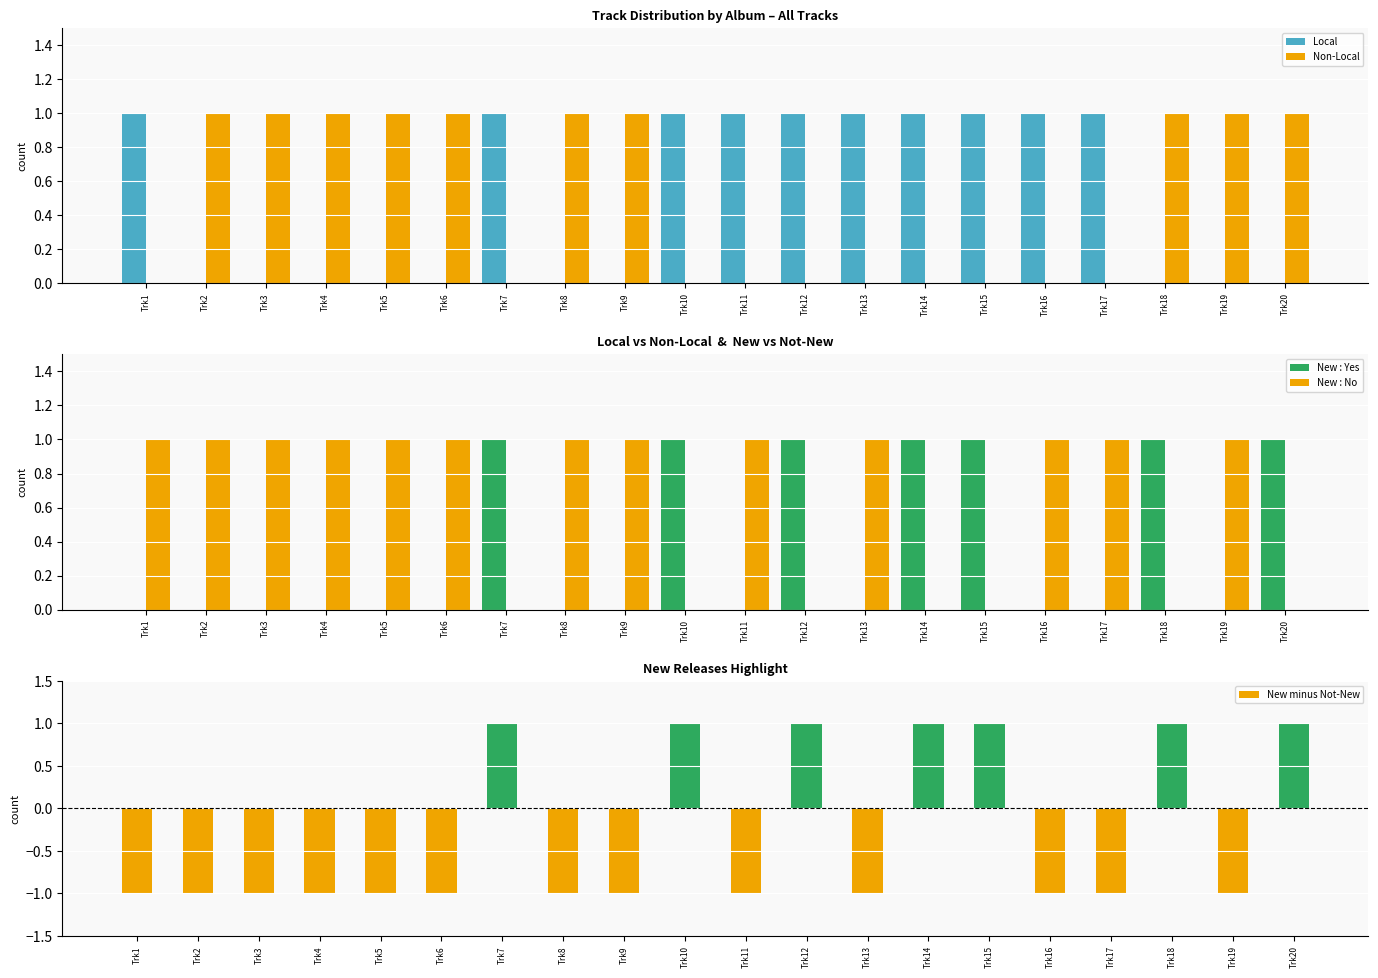

How many values in New minus Not-New are below zero?

13